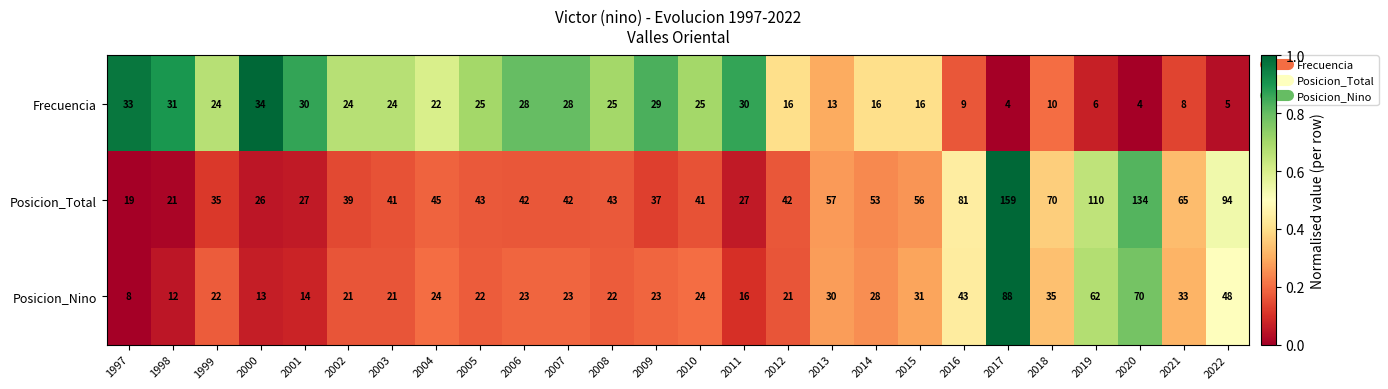

At which label is Posicion_Nino closest to 48?

2022